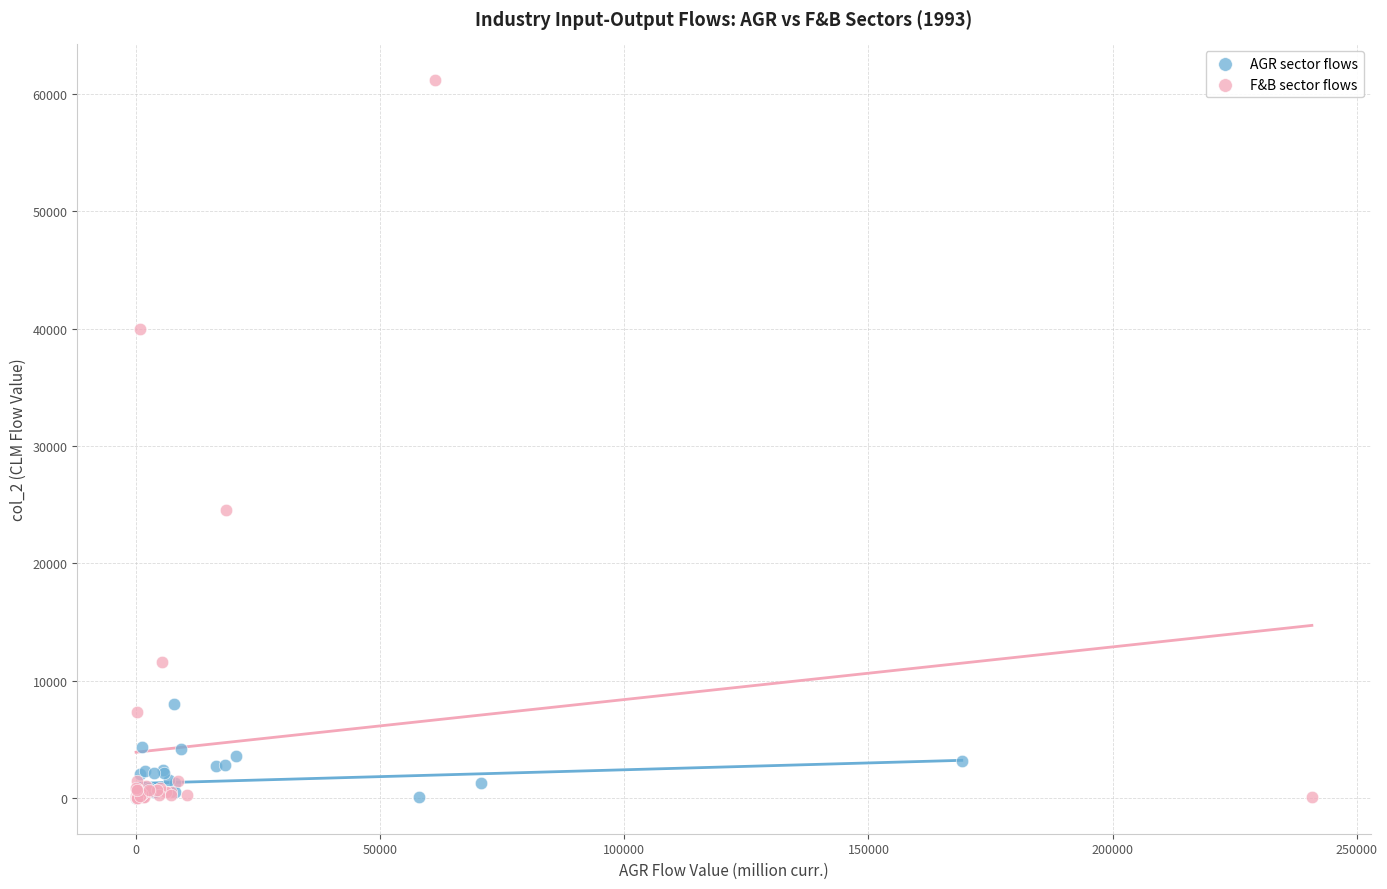

Which series reaches the maximum Y coordinate?

F&B sector flows